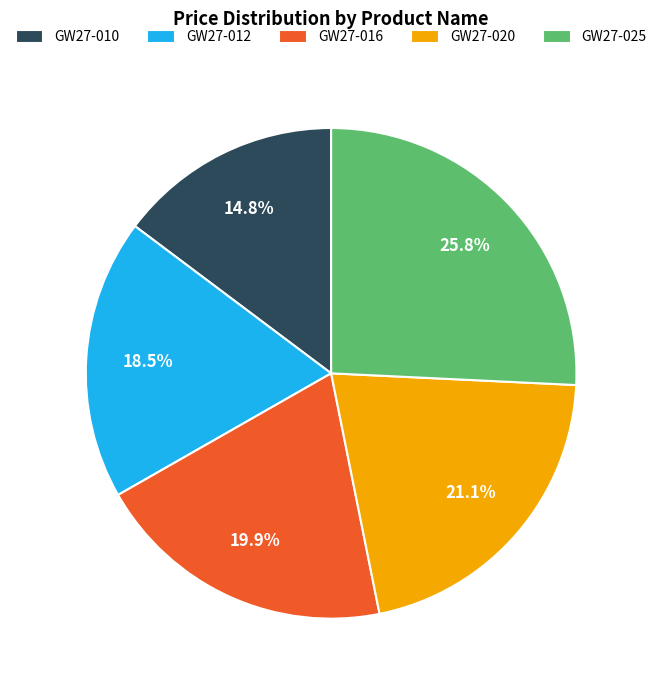

Is the sum of GW27-020 and GW27-016 greater than half?

No